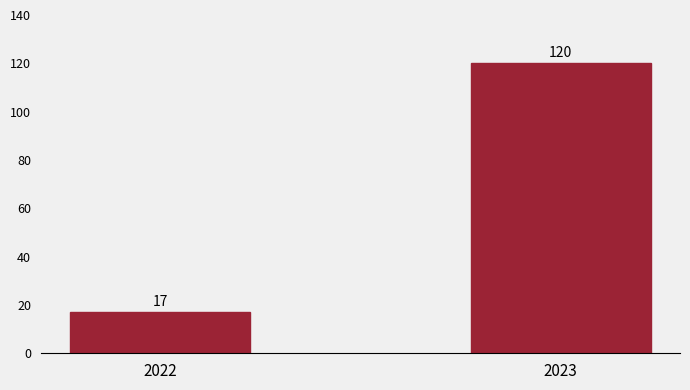

How many data points does each series have?

2